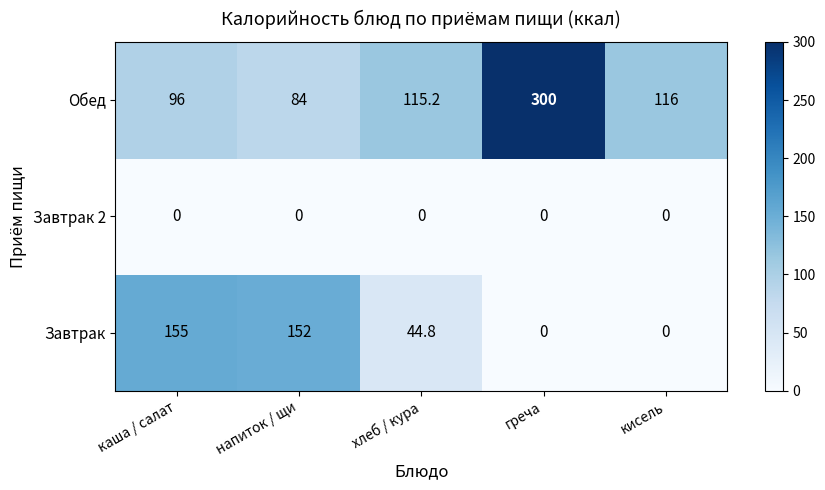

Rank the categories by Обед value from highest to lowest.

греча, кисель, хлеб / кура, каша / салат, напиток / щи